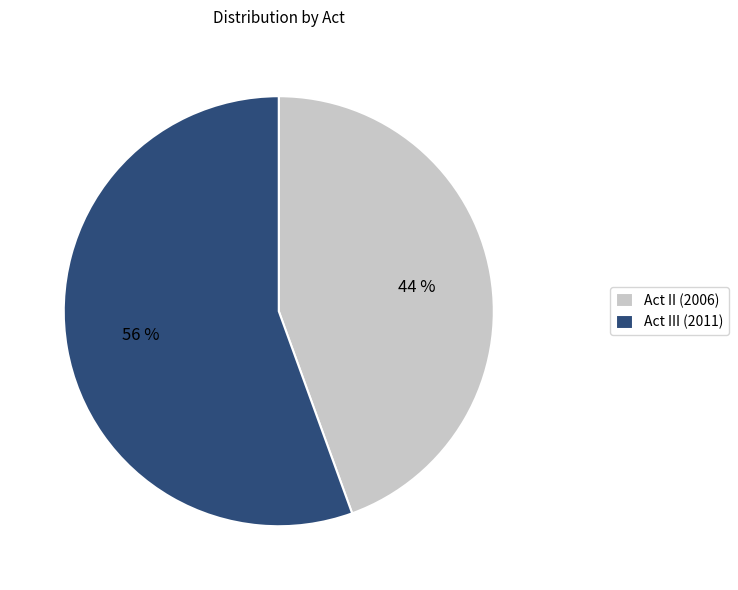

Which category has the smallest portion of the pie?

Act II (2006)